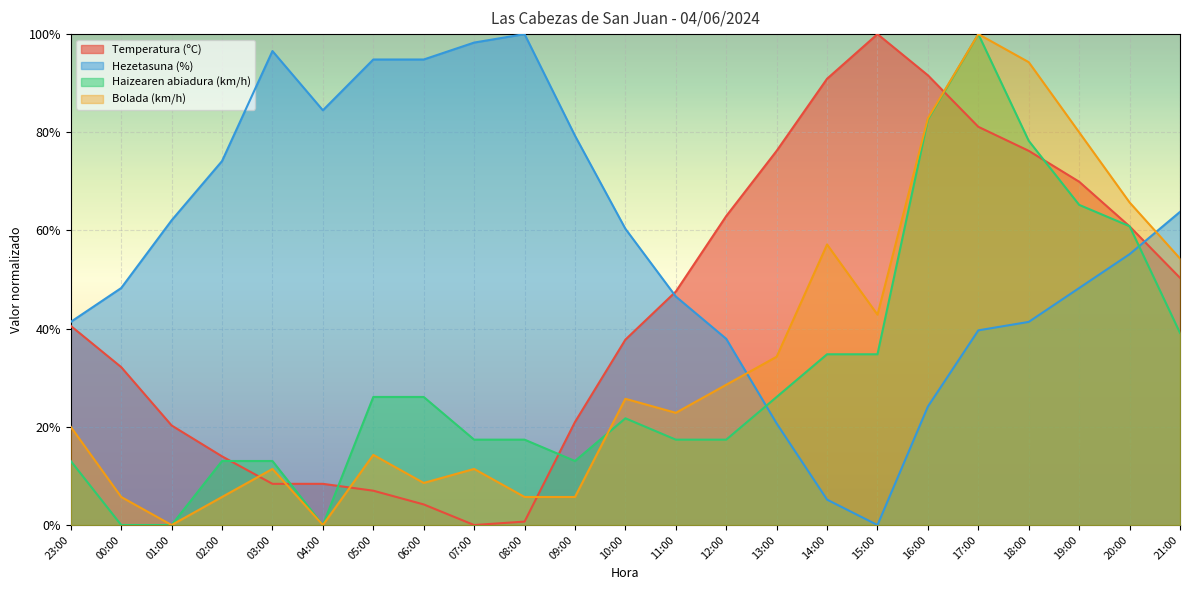

What is the total value across all series at 03:00?

129.4